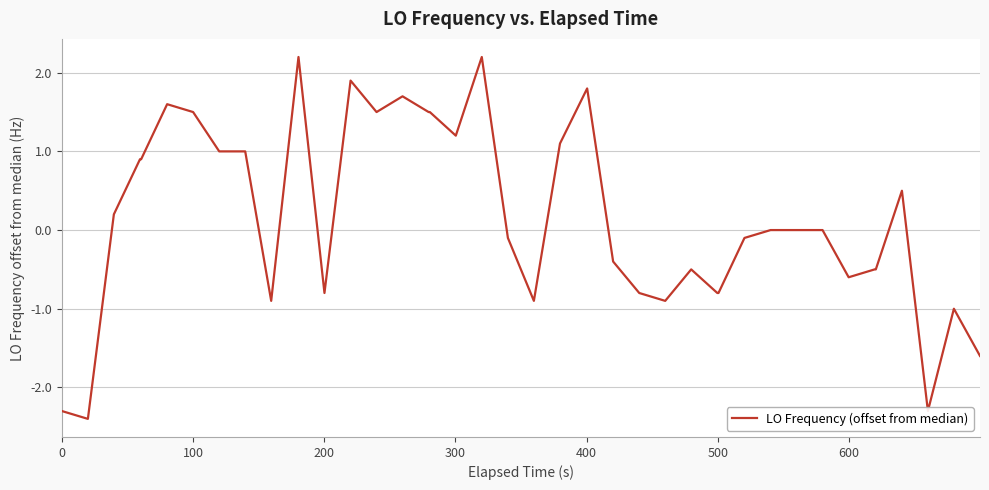

What is the difference between the maximum and second lowest values?

4.5